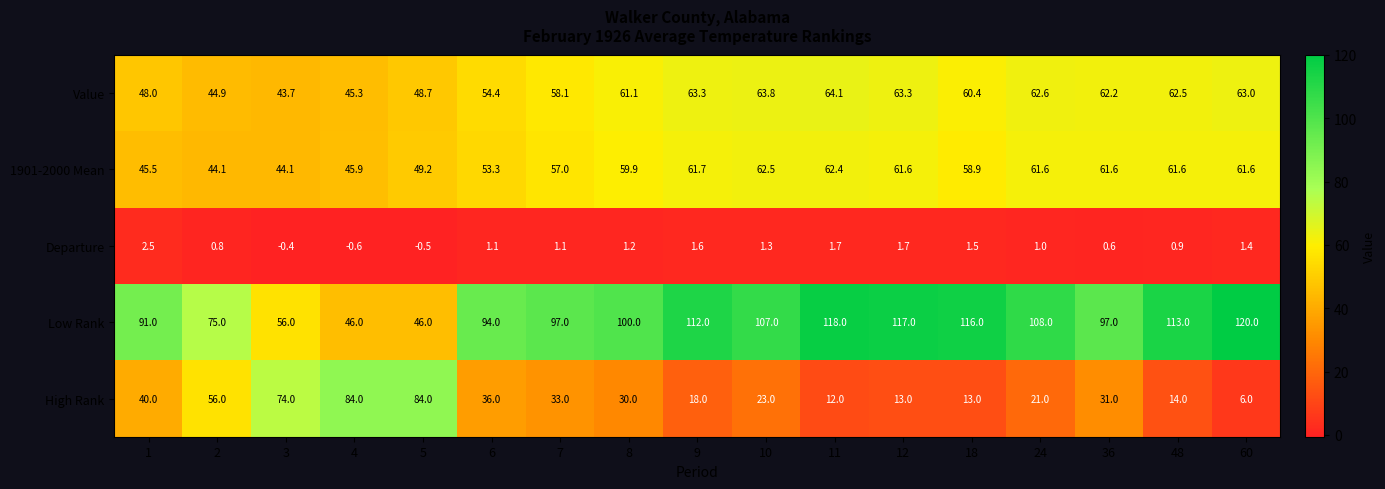

What is the spread (max minus min) of values at 1?

88.5